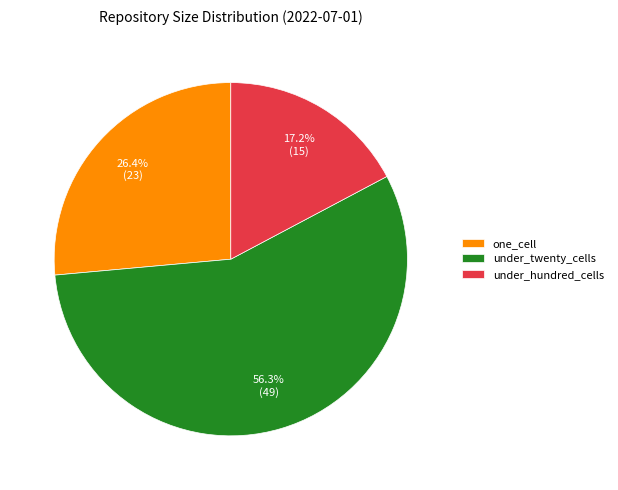

Which category has the biggest portion of the pie?

under_twenty_cells